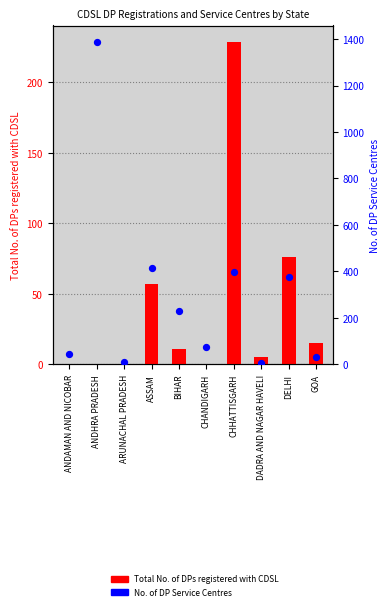

Which series reaches the minimum Y coordinate?

Total No. of DPs registered with CDSL